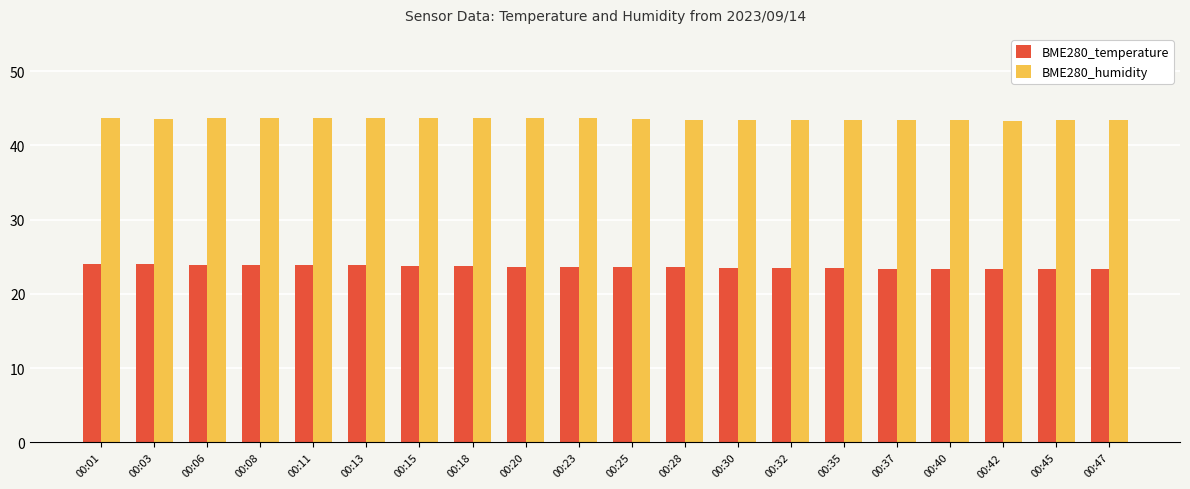

How many bars are there in each group?

2